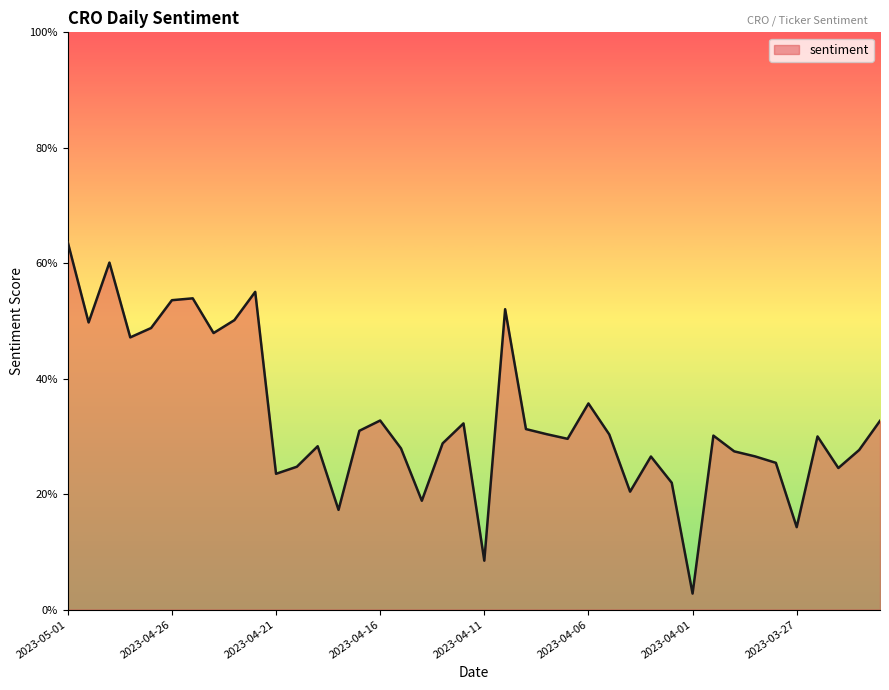

Which category has the lowest value across all series?

2023-04-01